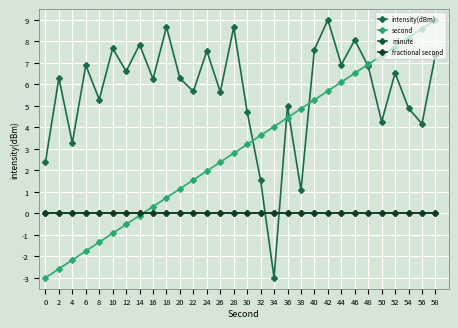

What is the greatest value displayed?

9.0